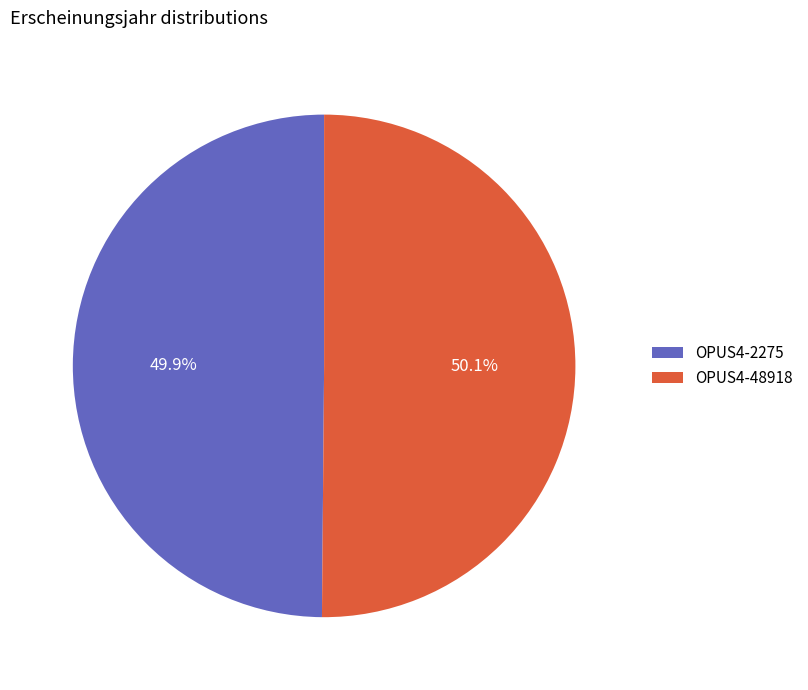

Does any single category account for the majority?

Yes